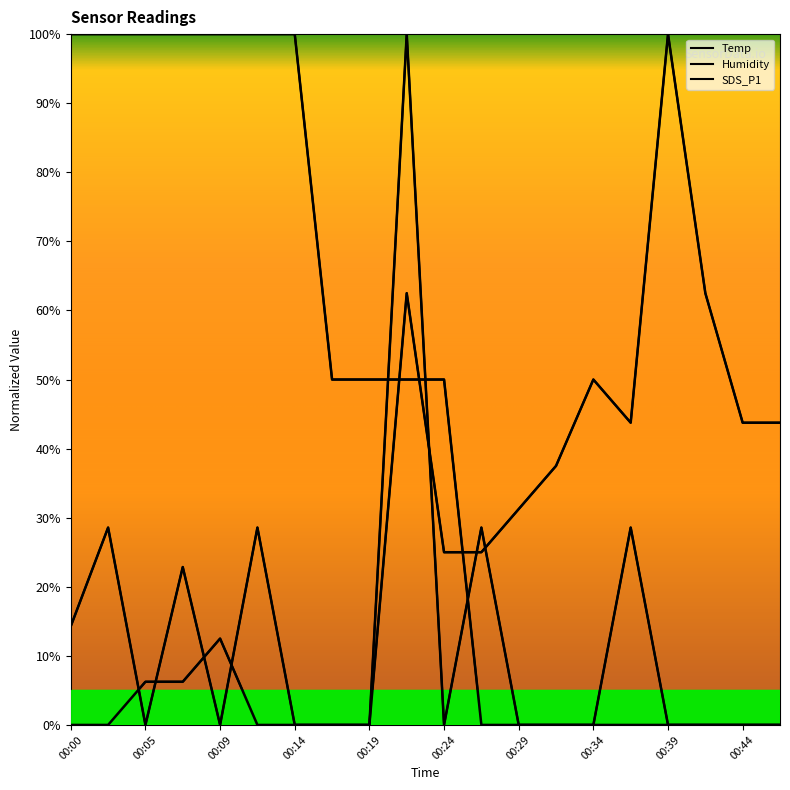

At which label does SDS_P1 reach its peak?

00:22